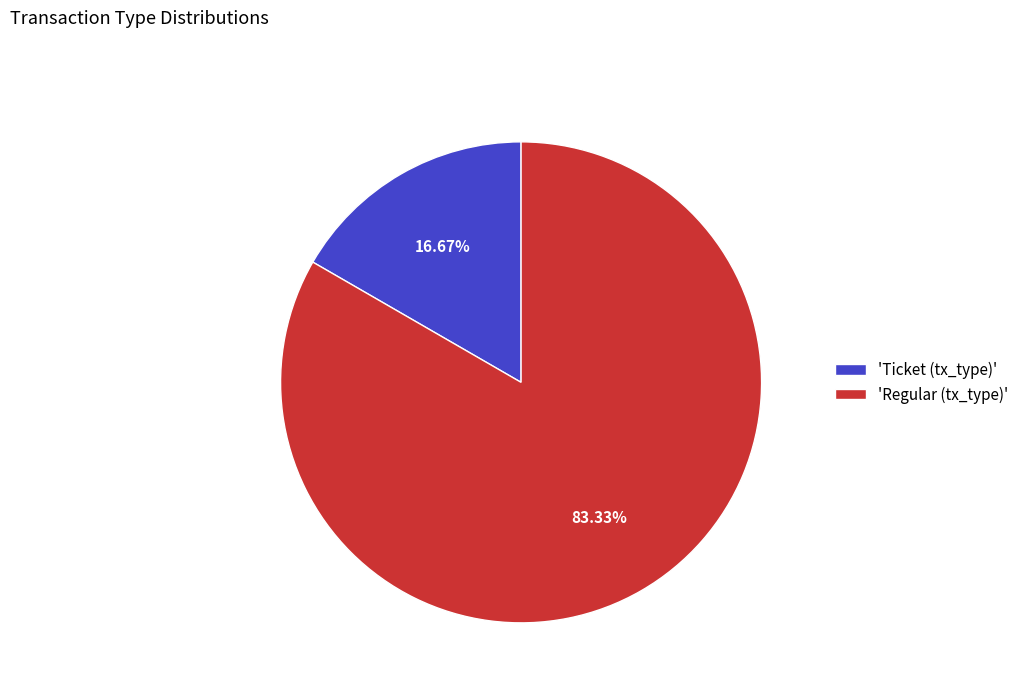

How many slices are in this pie chart?

2